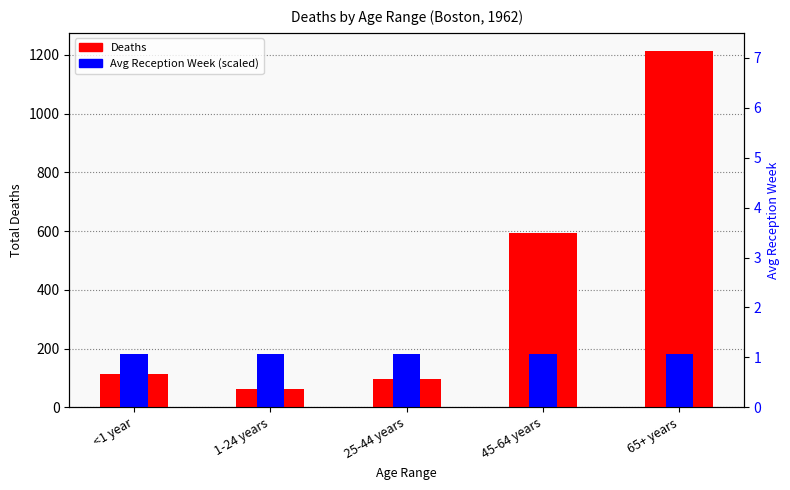

True or false: Deaths has a value of 113.0 at <1 year.

True